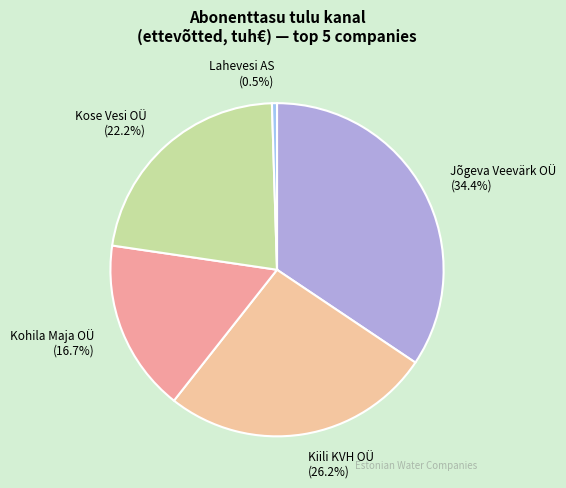

How many slices are in this pie chart?

5